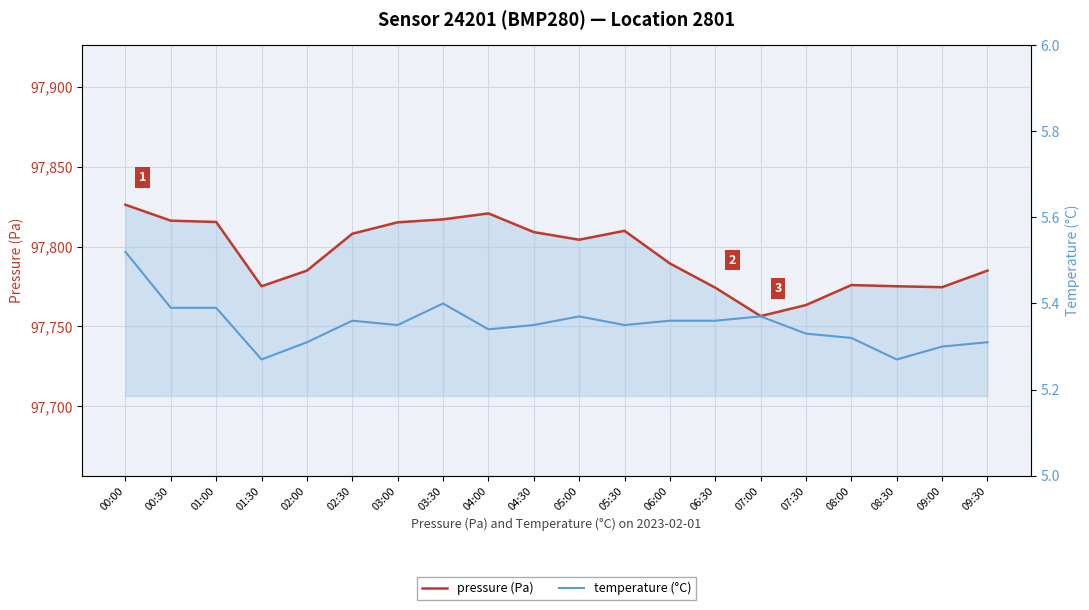

Count the temperature (°C) values in the range 5 to 6.

20